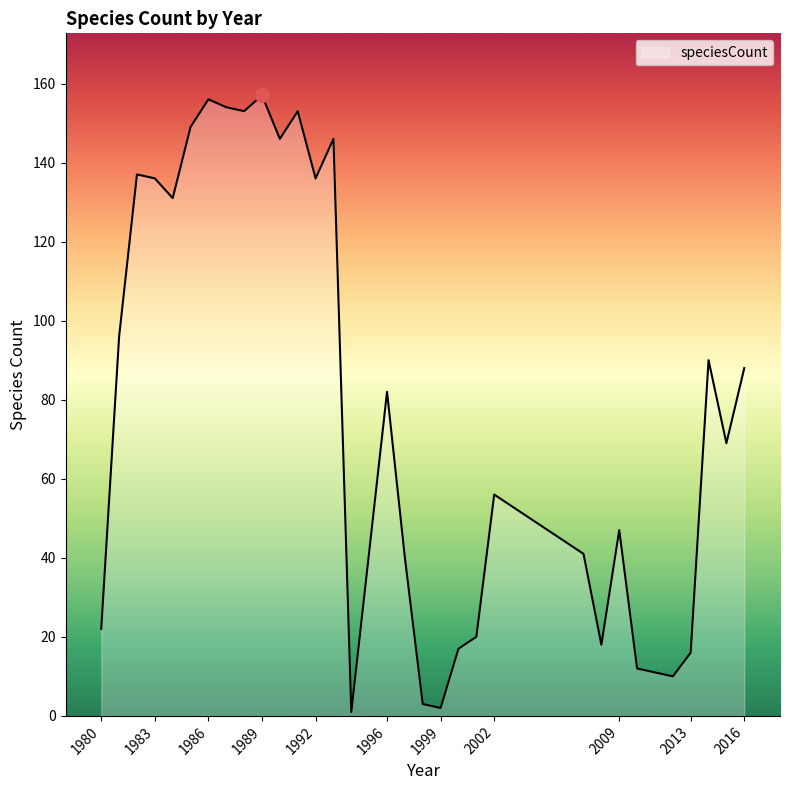

What is the difference between the maximum and minimum values?

156